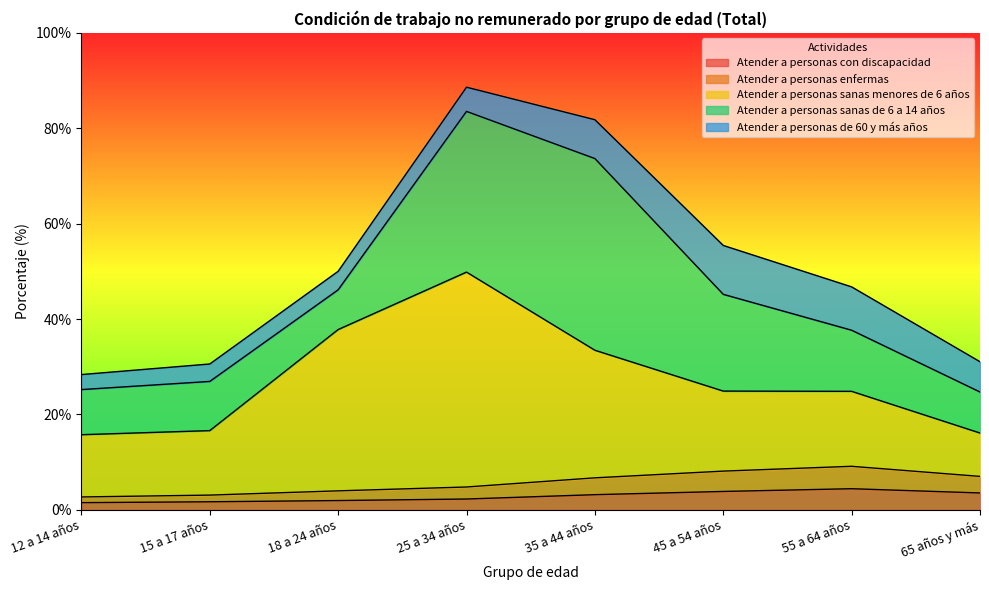

What is the label of the 7th point from the left?

55 a 64 años